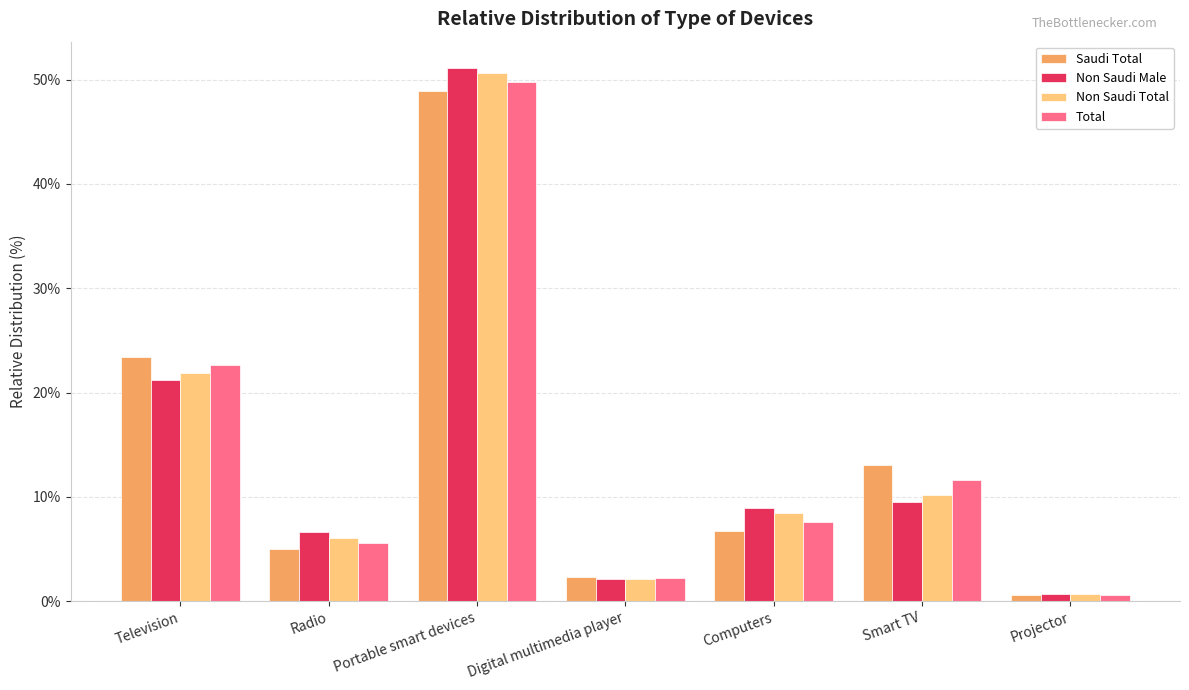

Reading right to left, transcribe all the data shown in this chart.

Saudi Total: Projector=0.6	Smart TV=13.0	Computers=6.7	Digital multimedia player=2.3	Portable smart devices=48.9	Radio=5.0	Television=23.4
Non Saudi Male: Projector=0.6	Smart TV=9.5	Computers=8.9	Digital multimedia player=2.1	Portable smart devices=51.1	Radio=6.6	Television=21.2
Non Saudi Total: Projector=0.7	Smart TV=10.2	Computers=8.4	Digital multimedia player=2.2	Portable smart devices=50.7	Radio=6.1	Television=21.9
Total: Projector=0.6	Smart TV=11.6	Computers=7.6	Digital multimedia player=2.3	Portable smart devices=49.8	Radio=5.6	Television=22.6